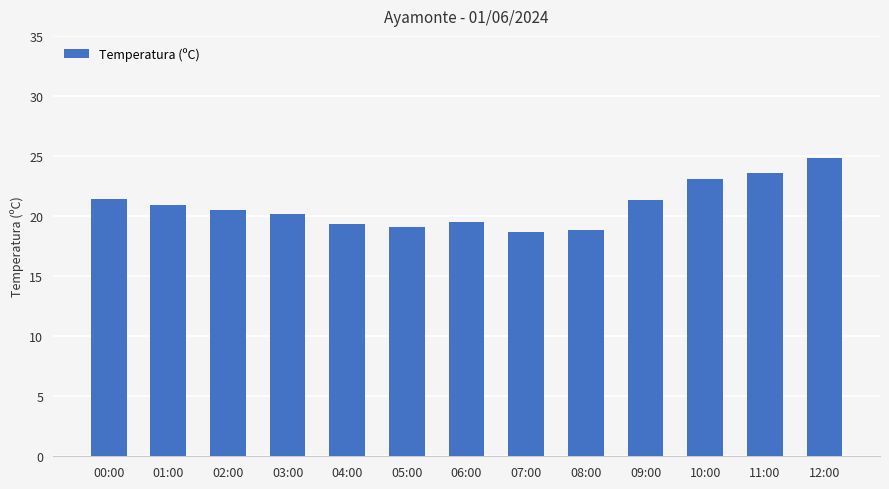

What is the minimum value shown in the chart?

18.7